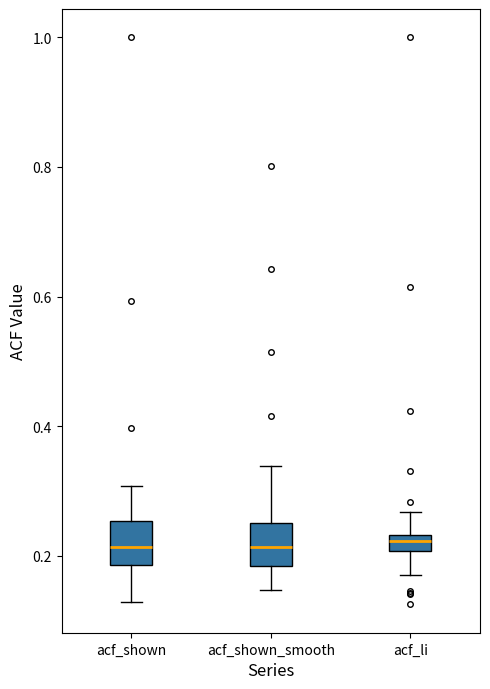

Where is the lower edge of the box for acf_shown_smooth on the y-axis? The values are not printed on the chart, so give them approximately, as read against the axis.

0.18